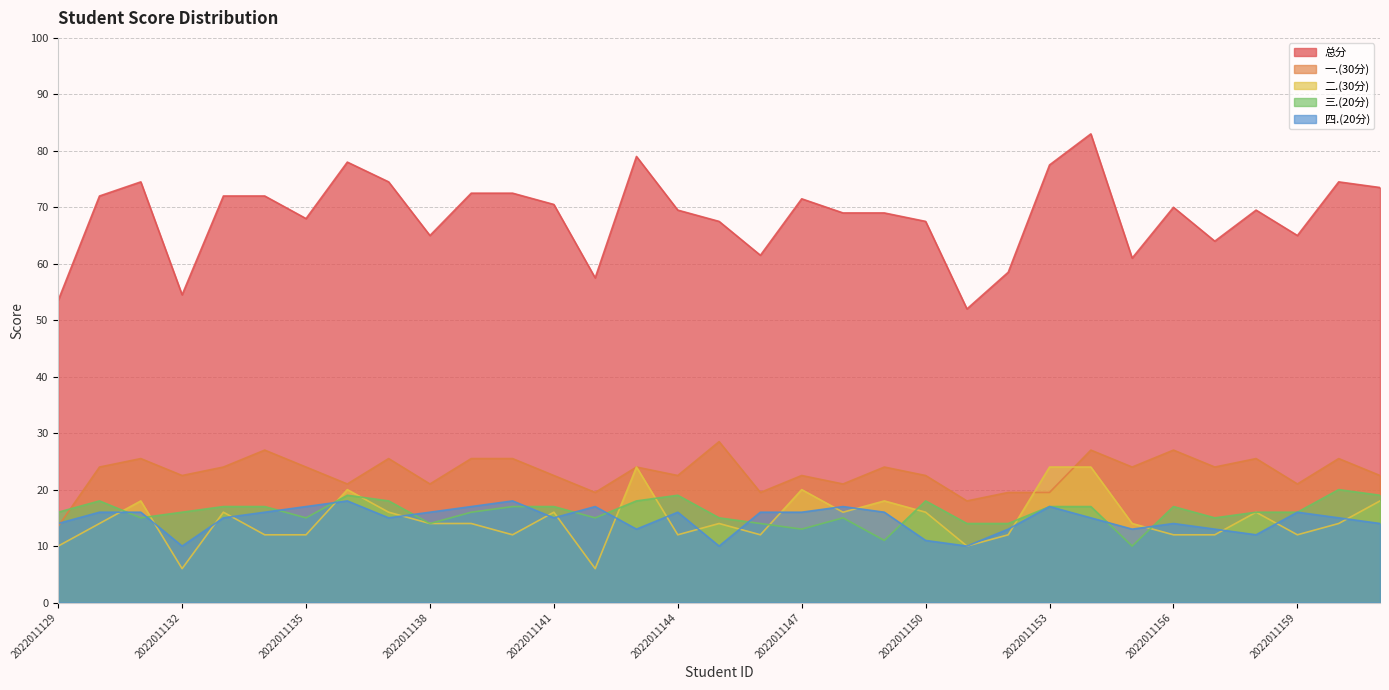

Reading right to left, transcribe all the data shown in this chart.

总分: 73.5	74.5	65.0	69.5	64.0	70.0	61.0	83.0	77.5	58.5	52.0	67.5	69.0	69.0	71.5	61.5	67.5	69.5	79.0	57.5	70.5	72.5	72.5	65.0	74.5	78.0	68.0	72.0	72.0	54.5	74.5	72.0	53.5
一.(30分): 22.5	25.5	21.0	25.5	24.0	27.0	24.0	27.0	19.5	19.5	18.0	22.5	24.0	21.0	22.5	19.5	28.5	22.5	24.0	19.5	22.5	25.5	25.5	21.0	25.5	21.0	24.0	27.0	24.0	22.5	25.5	24.0	13.5
二.(30分): 18.0	14.0	12.0	16.0	12.0	12.0	14.0	24.0	24.0	12.0	10.0	16.0	18.0	16.0	20.0	12.0	14.0	12.0	24.0	6.0	16.0	12.0	14.0	14.0	16.0	20.0	12.0	12.0	16.0	6.0	18.0	14.0	10.0
三.(20分): 19.0	20.0	16.0	16.0	15.0	17.0	10.0	17.0	17.0	14.0	14.0	18.0	11.0	15.0	13.0	14.0	15.0	19.0	18.0	15.0	17.0	17.0	16.0	14.0	18.0	19.0	15.0	17.0	17.0	16.0	15.0	18.0	16.0
四.(20分): 14.0	15.0	16.0	12.0	13.0	14.0	13.0	15.0	17.0	13.0	10.0	11.0	16.0	17.0	16.0	16.0	10.0	16.0	13.0	17.0	15.0	18.0	17.0	16.0	15.0	18.0	17.0	16.0	15.0	10.0	16.0	16.0	14.0